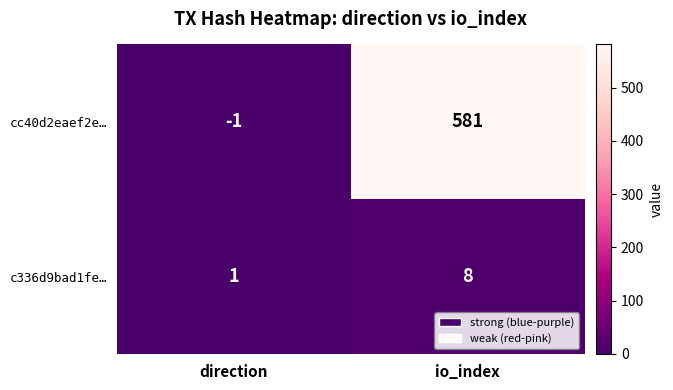

What is the sum of the cc40d2eaef2e… values at io_index and direction?

580